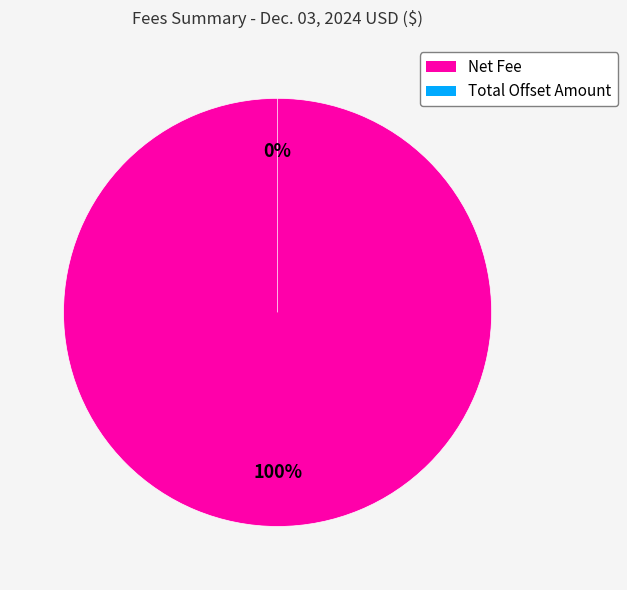

Does any single category account for the majority?

Yes